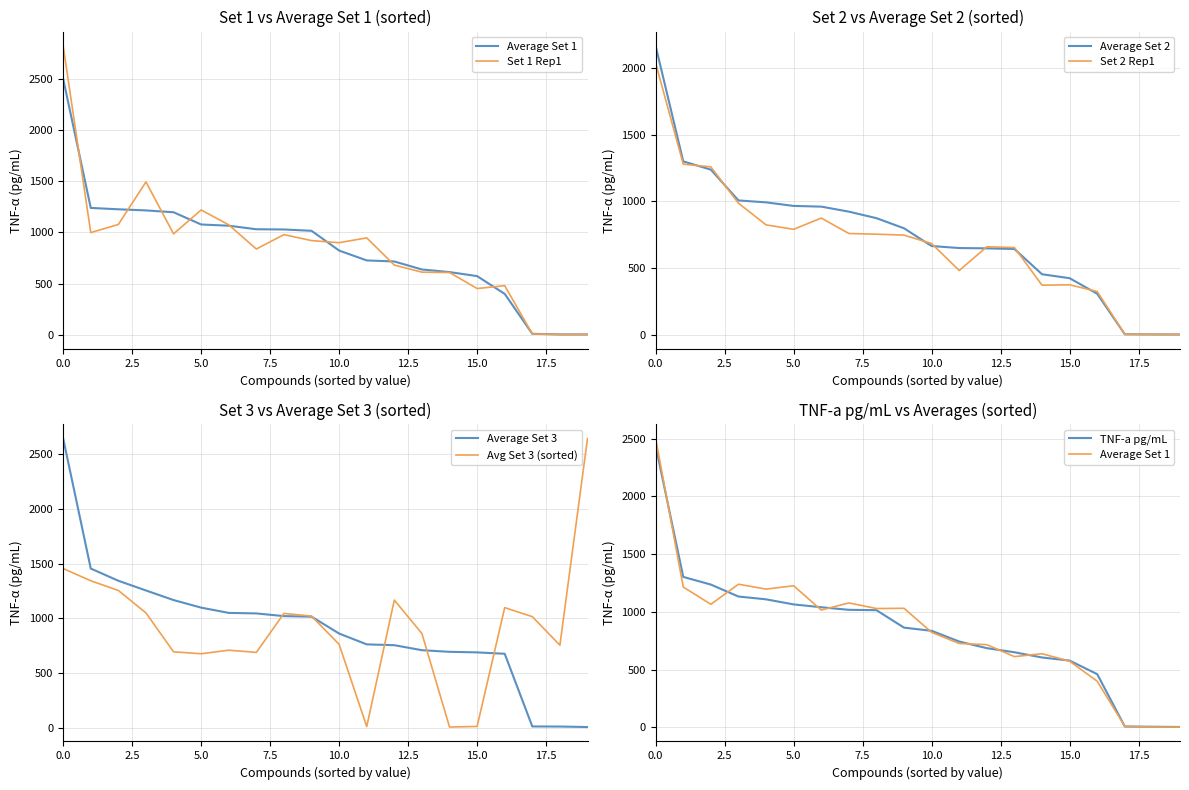

Which has a higher value, 2,3-Hexanedione or 2,3-Pentanedione?

2,3-Pentanedione